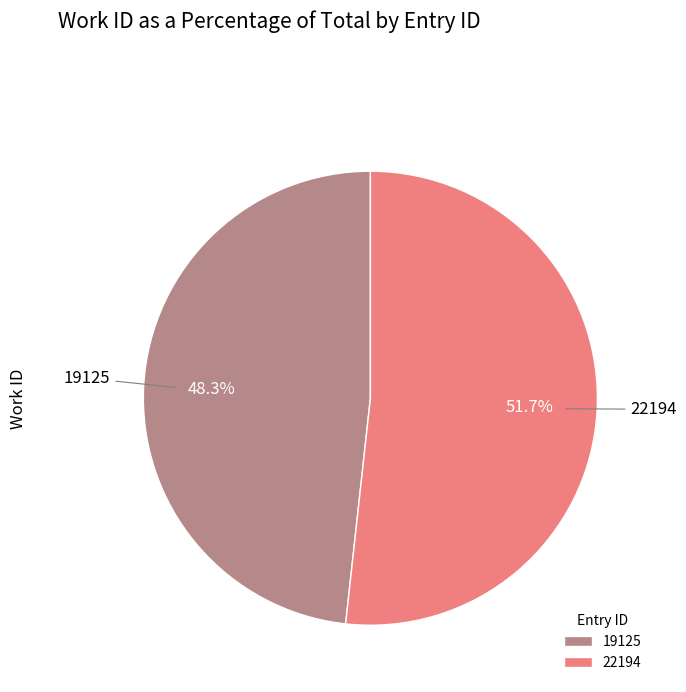

Combined, what portion of the pie is 19125 and 22194?

100.0%